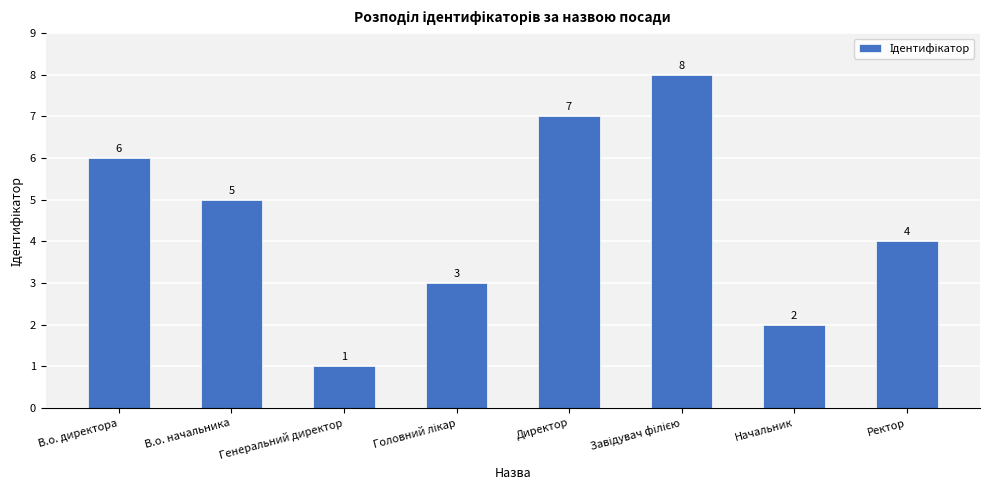

Reading left to right, transcribe all the data shown in this chart.

6	5	1	3	7	8	2	4